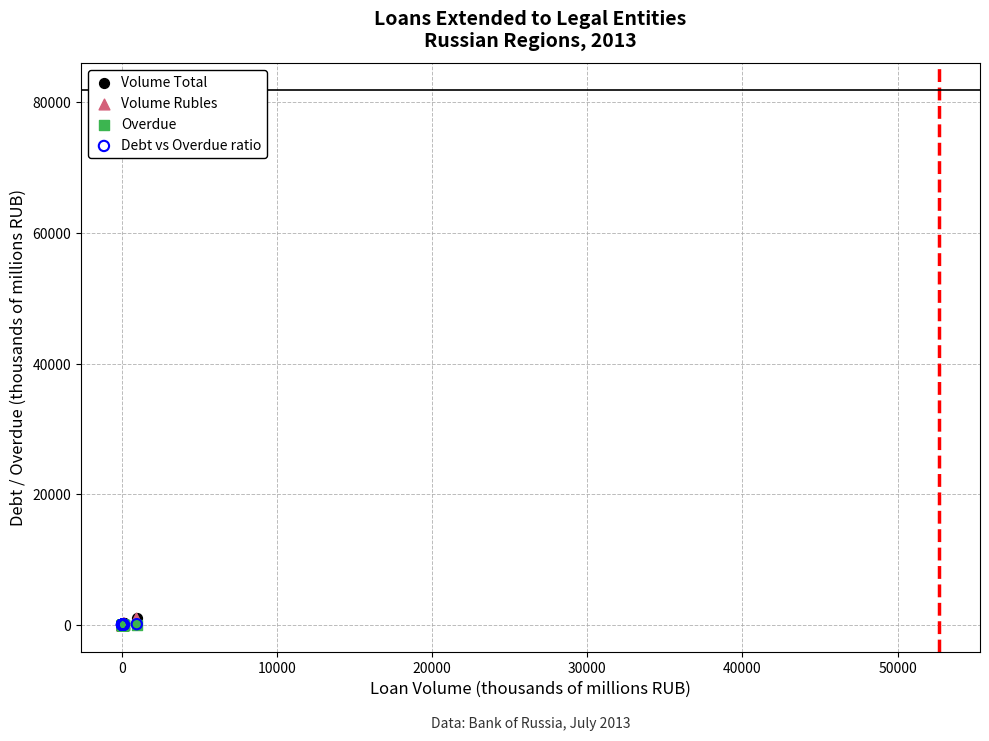

What are all the series names shown in the legend?

Volume Total, Volume Rubles, Overdue, Debt vs Overdue ratio